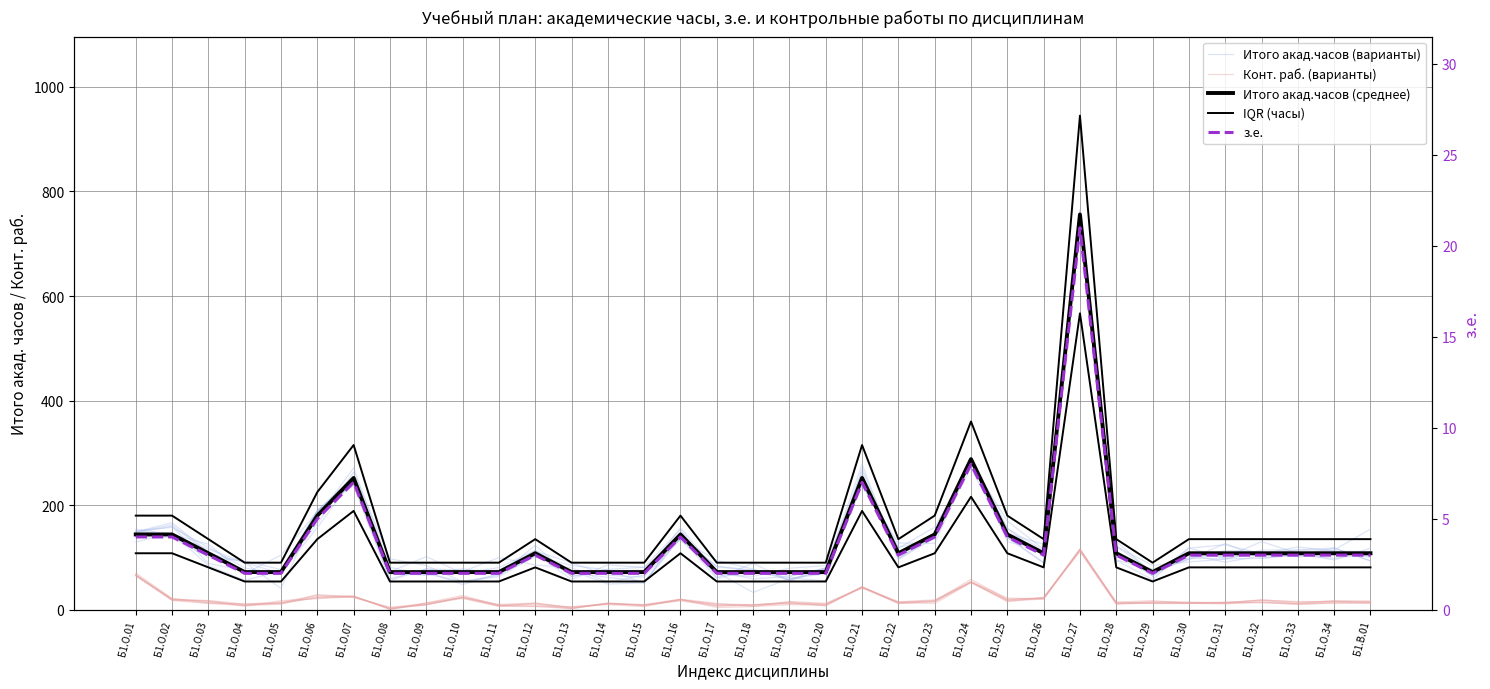

The value of Конт. раб. (варианты) at Б1.В.01 is 10.4. True or false?

False